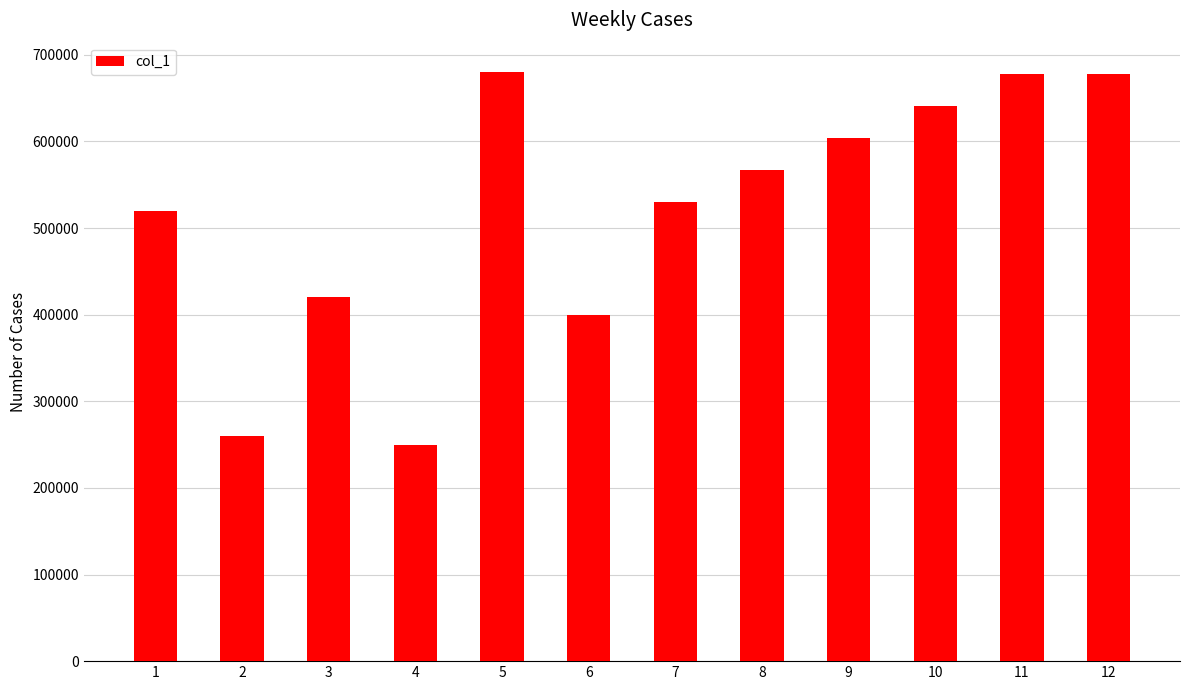

What is the maximum value shown in the chart?

680000